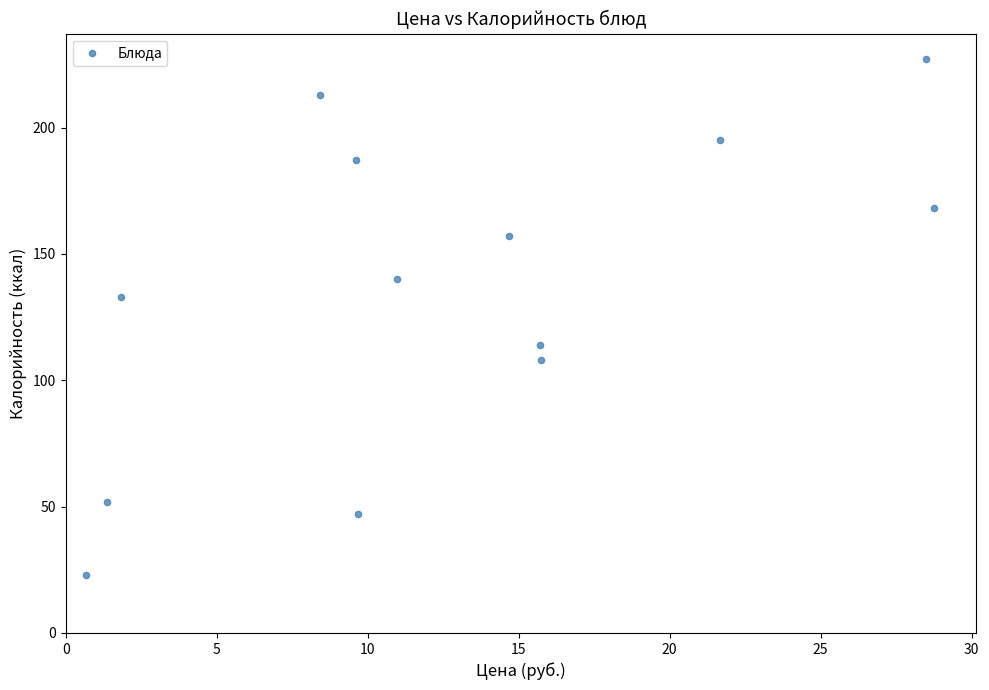

What Y value in the scatter plot is closest to 125?

133